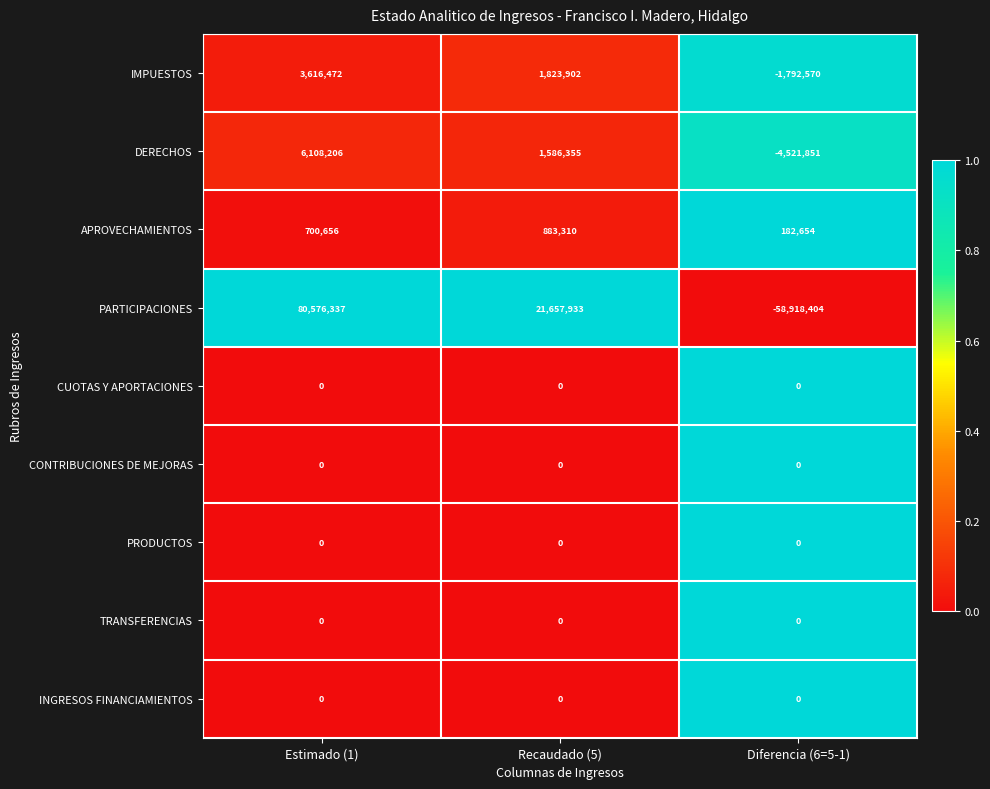

At which category is the sum across all series the highest?

Estimado (1)